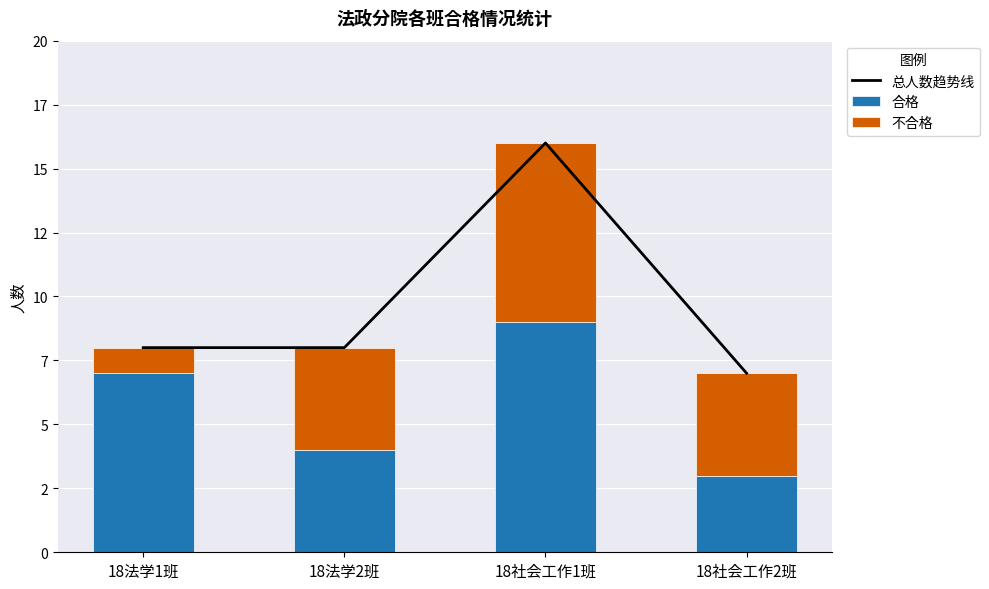

What are all the series names shown in the legend?

总人数趋势线, 合格, 不合格